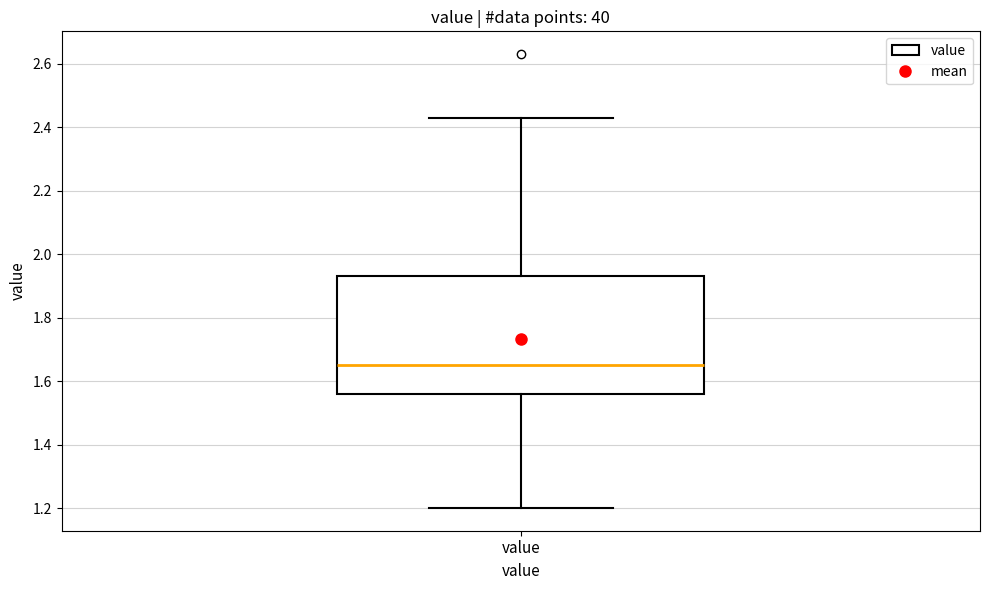

Transcribe this box plot: give where the median line is, the range the box spans, and where the two whiskers end, as read against the y-axis. The values are not printed on the chart, so give them approximately, as read against the axis.

median 1.66, box 1.56 to 1.94, whiskers 1.20 to 2.44